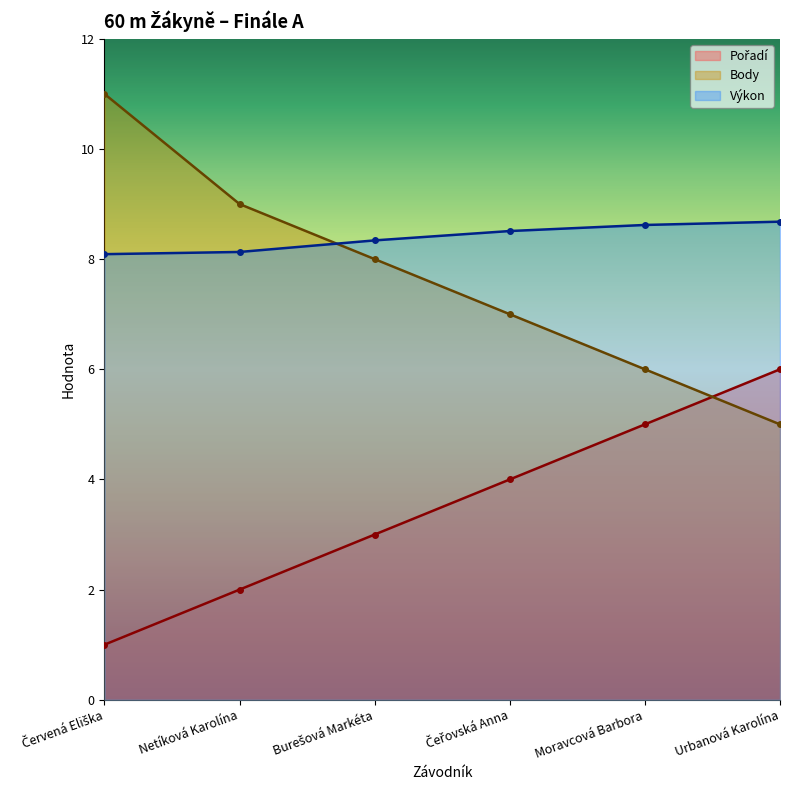

True or false: Pořadí has more than 1 points higher than both neighbors.

False